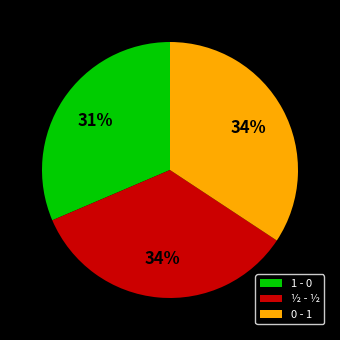

How many slices are in this pie chart?

3